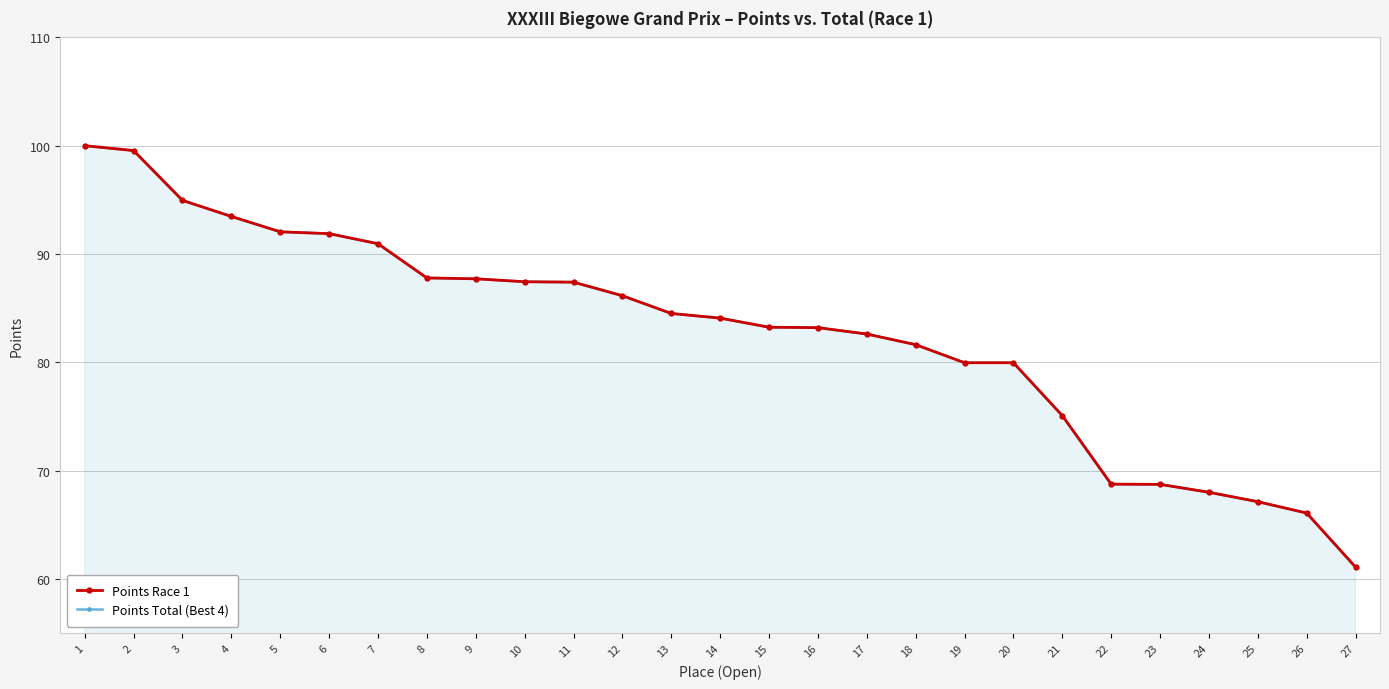

What is the total value across all series at 2?

199.1